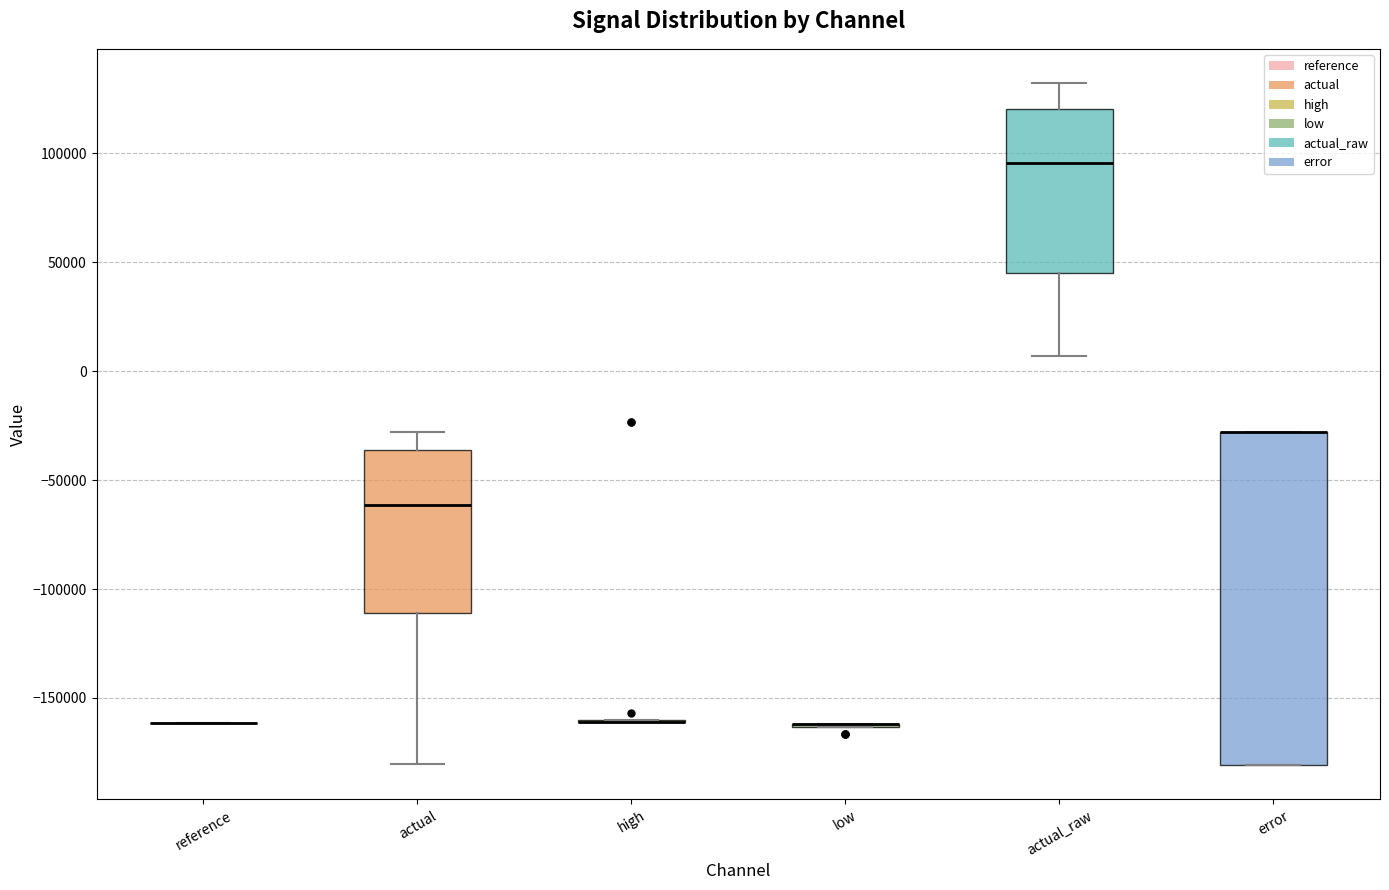

Which box is the tallest, from its lower edge to its upper edge?

error